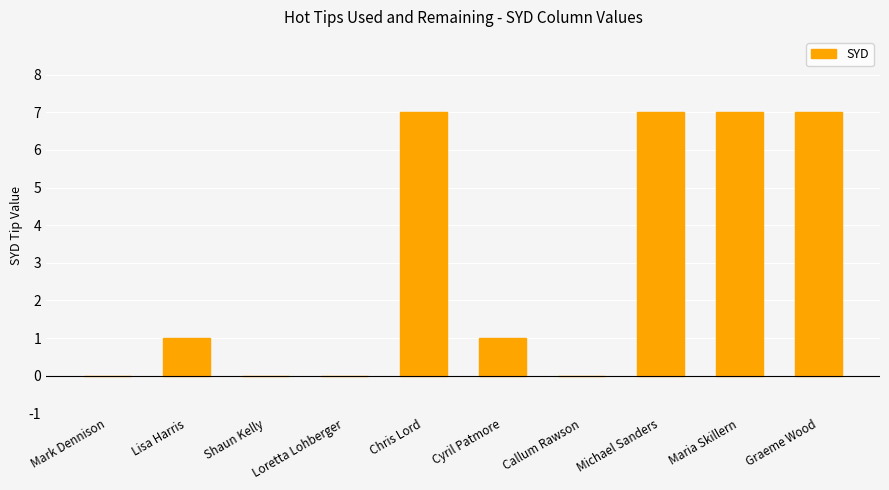

Is it true that the value at Mark Dennison is 0?

True